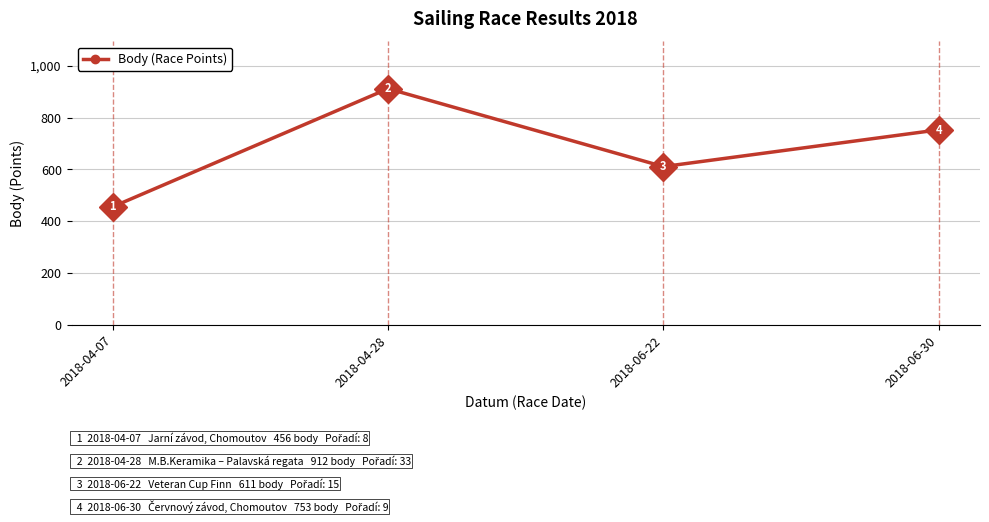

What is the difference between the maximum and minimum values?

456